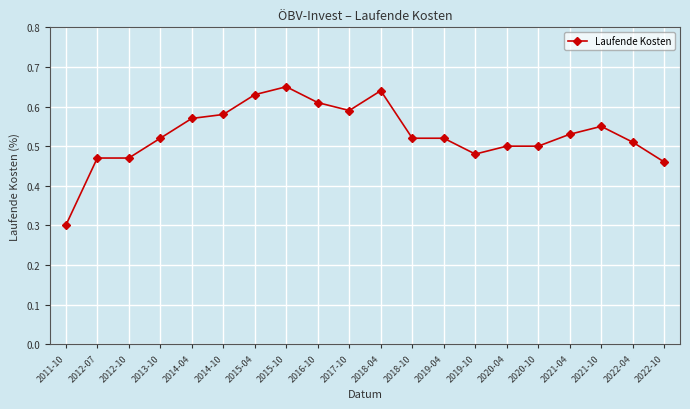

What is the smallest value displayed?

0.3